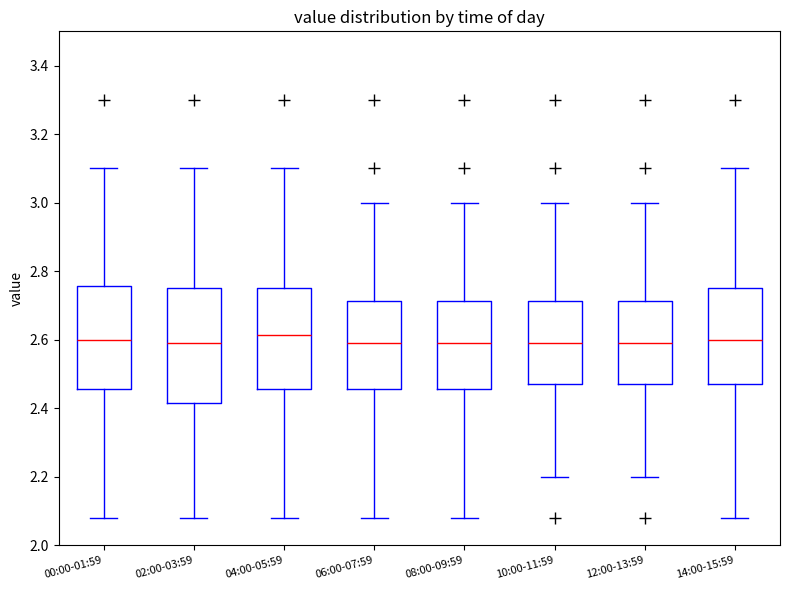

Reading left to right, read every box against the y-axis: the position of its median line, the range the box covers, and the ends of its whiskers. The values are not printed on the chart, so give them approximately, as read against the axis.

00:00-01:59: median 2.60, box 2.46 to 2.76, whiskers 2.08 to 3.10
02:00-03:59: median 2.60, box 2.42 to 2.76, whiskers 2.08 to 3.10
04:00-05:59: median 2.62, box 2.46 to 2.76, whiskers 2.08 to 3.10
06:00-07:59: median 2.60, box 2.46 to 2.72, whiskers 2.08 to 3.00
08:00-09:59: median 2.60, box 2.46 to 2.72, whiskers 2.08 to 3.00
10:00-11:59: median 2.60, box 2.48 to 2.72, whiskers 2.20 to 3.00
12:00-13:59: median 2.60, box 2.48 to 2.72, whiskers 2.20 to 3.00
14:00-15:59: median 2.60, box 2.48 to 2.76, whiskers 2.08 to 3.10